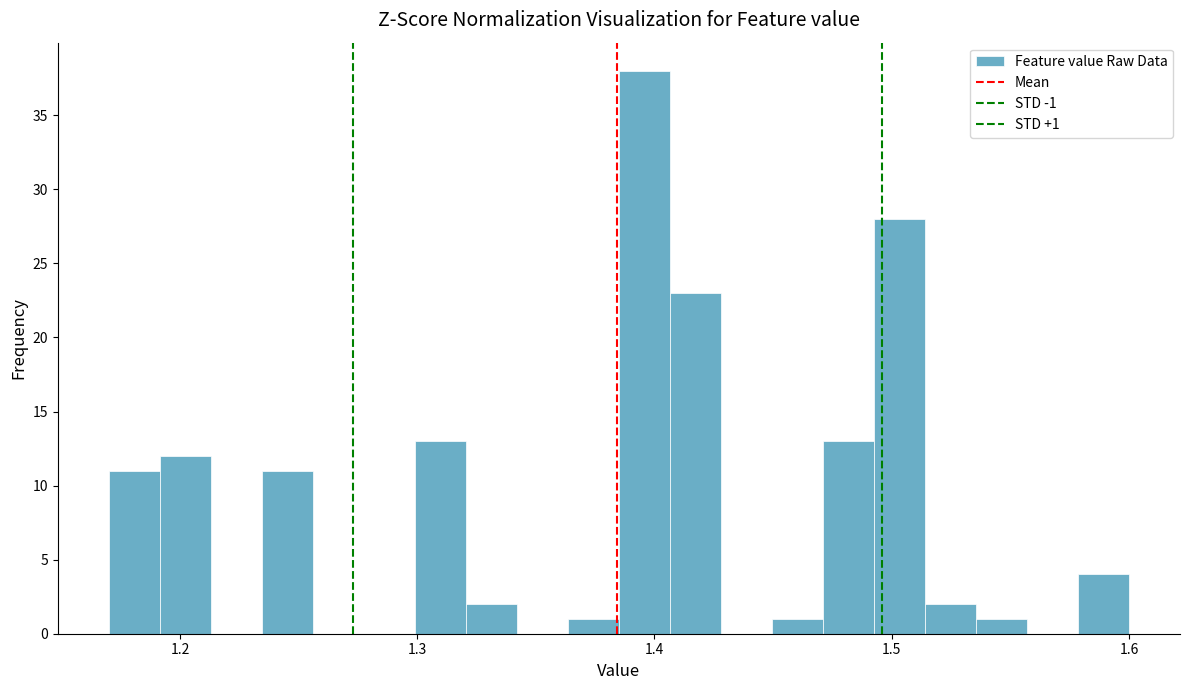

Around what value on the x-axis is the tallest bar? Give the approximate position of its centre, as read against the axis.

1.40